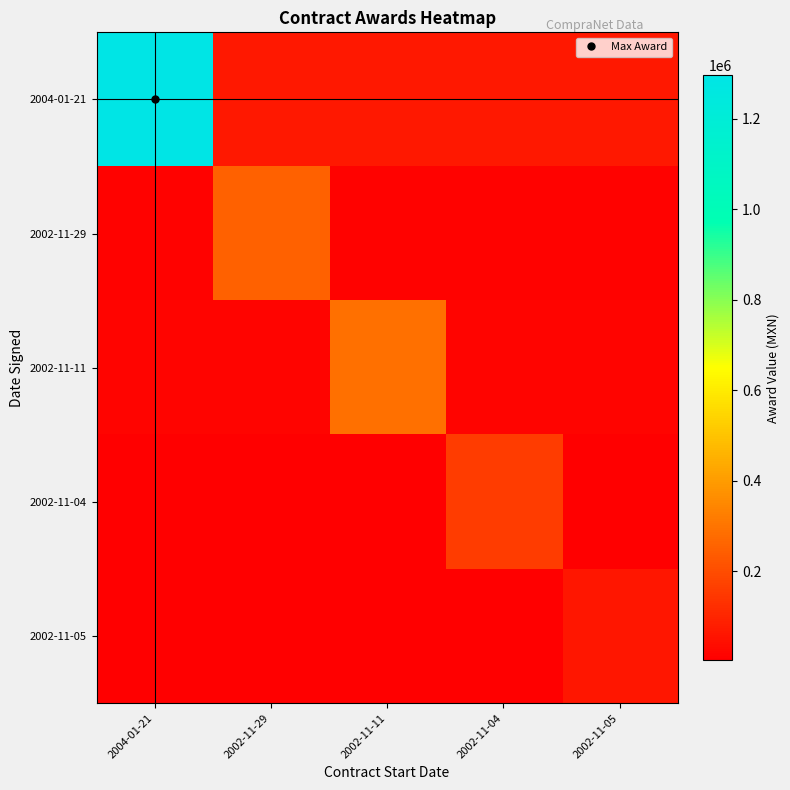

Count the number of data series in this chart.

5